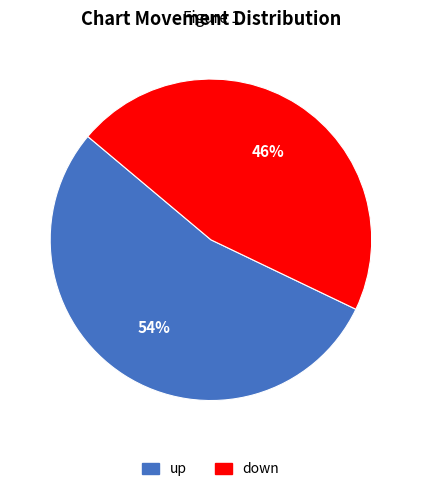

Rank the categories by value from highest to lowest.

up, down